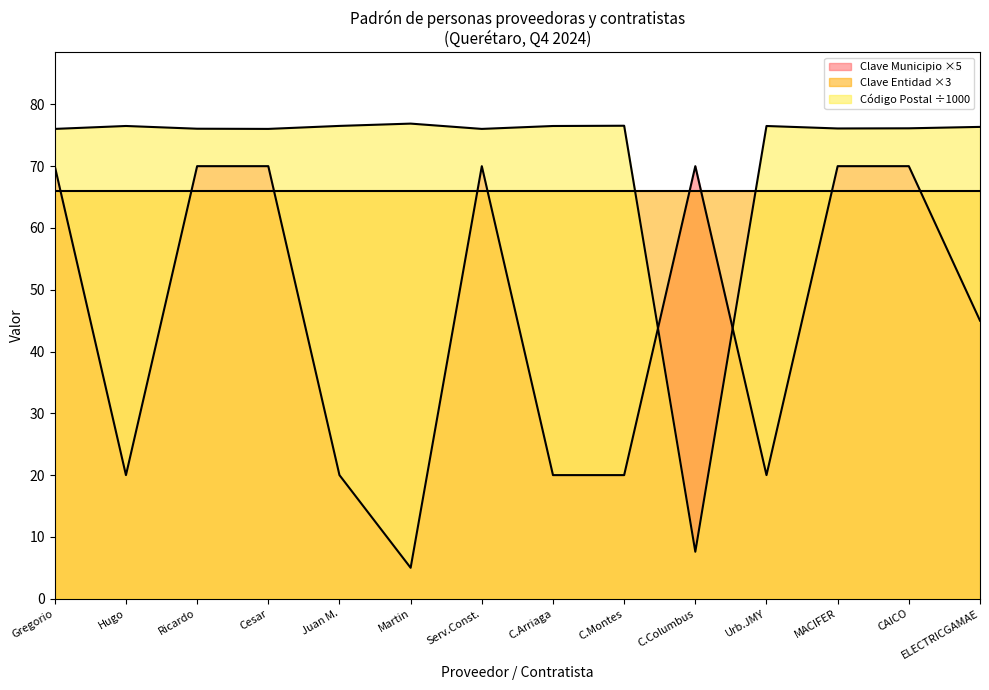

True or false: Querétaro and Cadereyta de Montes intersect in this chart.

True